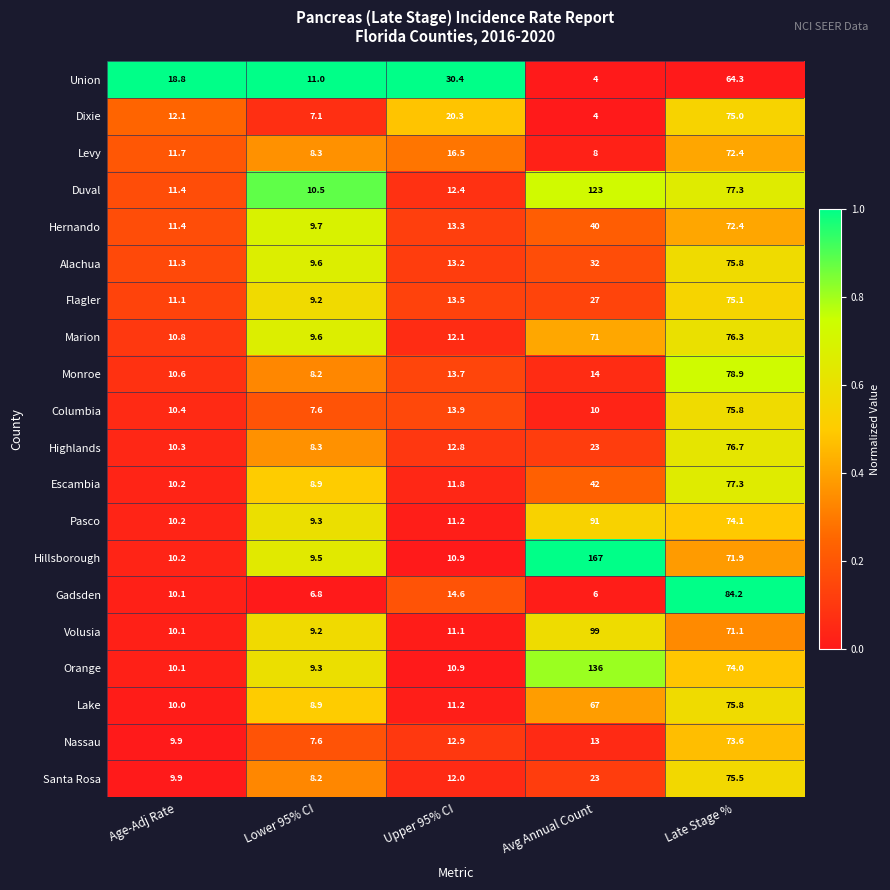

Which series has the largest total across all categories?

Hillsborough